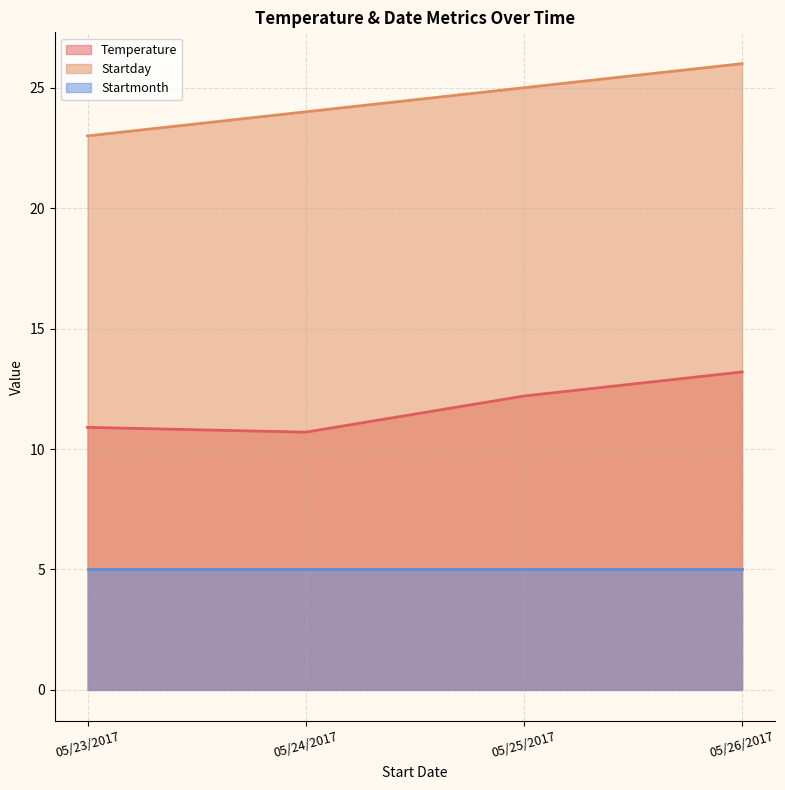

At which category does the chart reach its minimum across all series?

05/24/2017